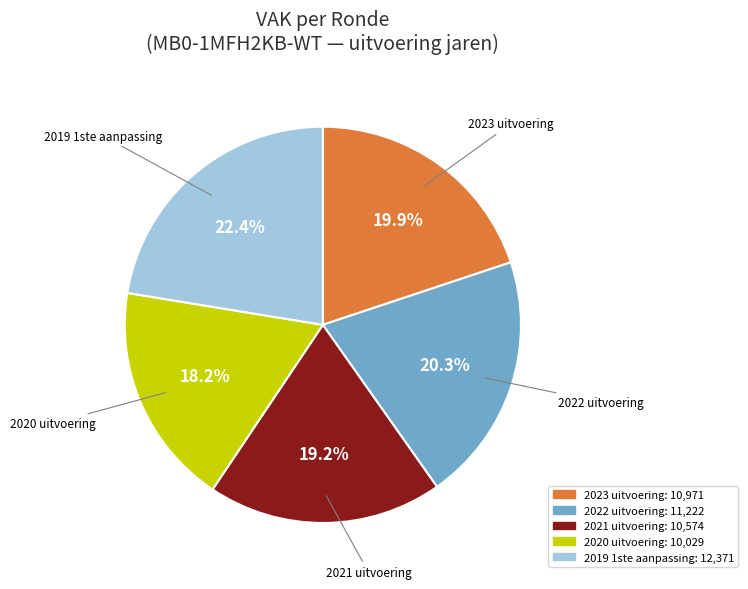

Is there any slice that represents more than half of the pie?

No